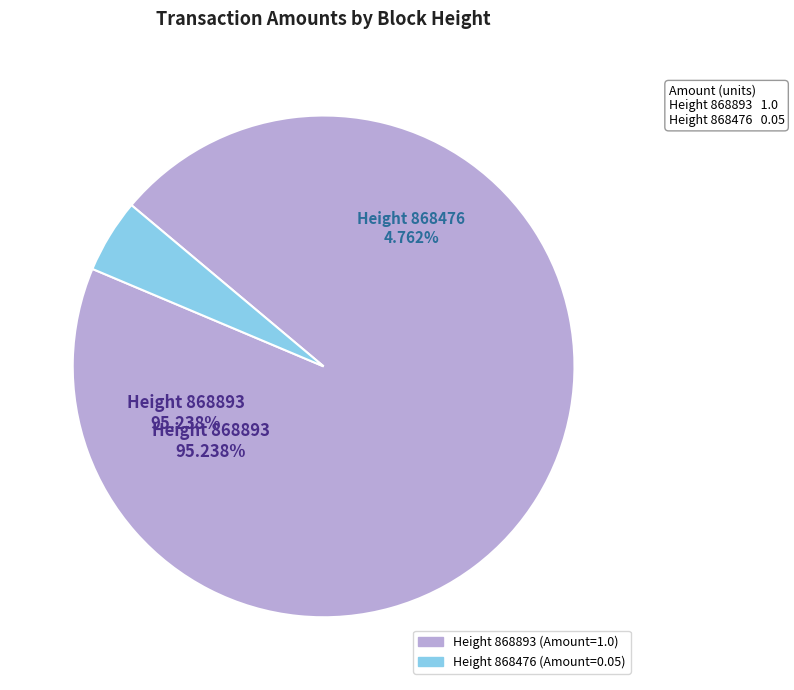

To the nearest percent, what is the difference between the 868893 and 868476 slice percentages?

90%